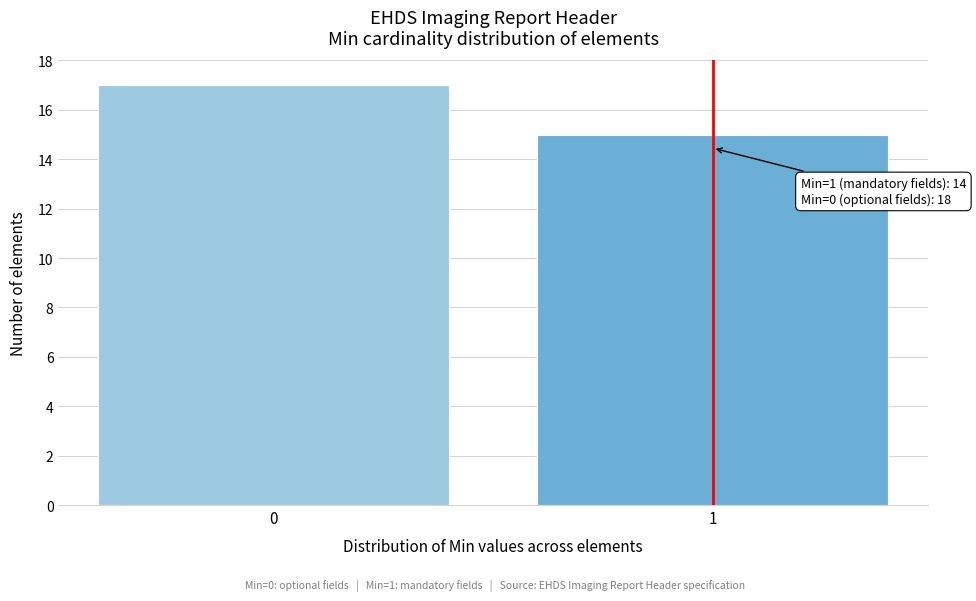

Reading right to left, transcribe all the data shown in this chart.

1=15	0=17